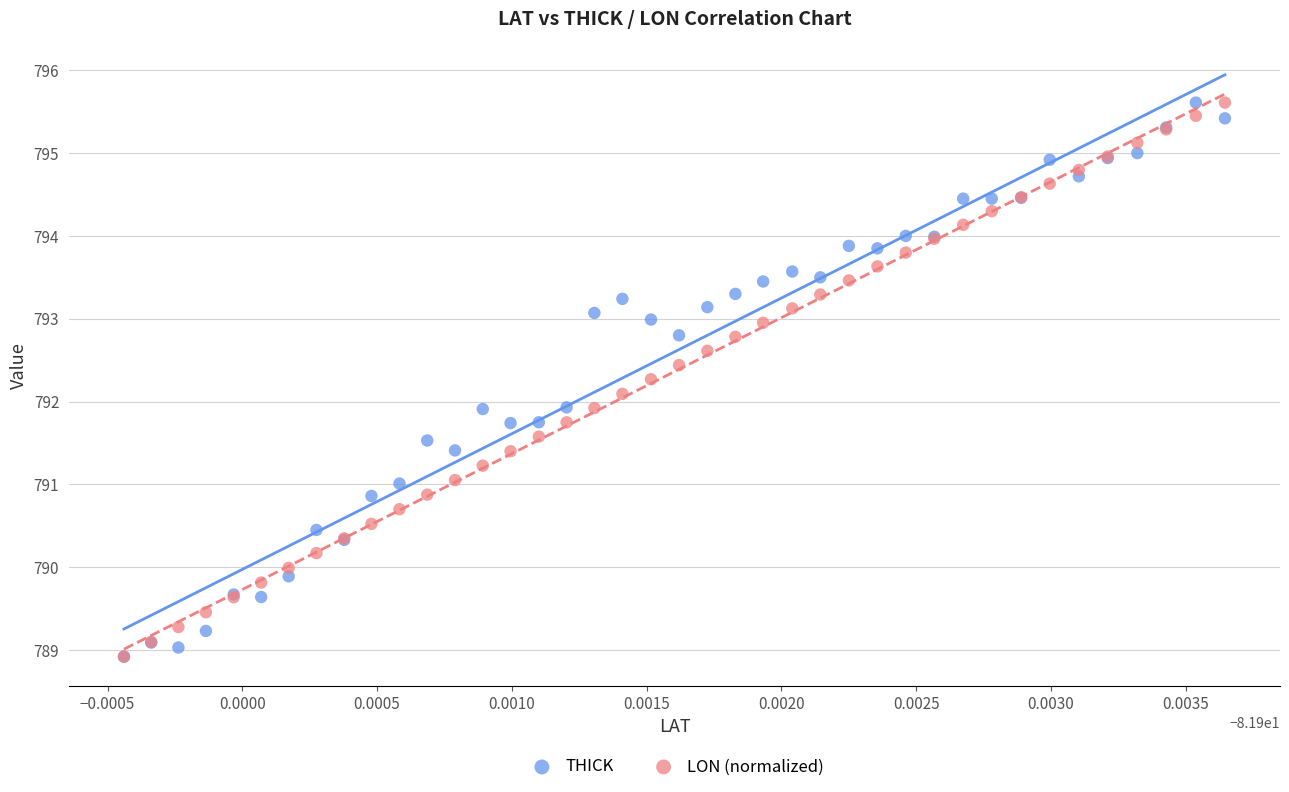

What are all the series names shown in the legend?

THICK, LON (normalized)